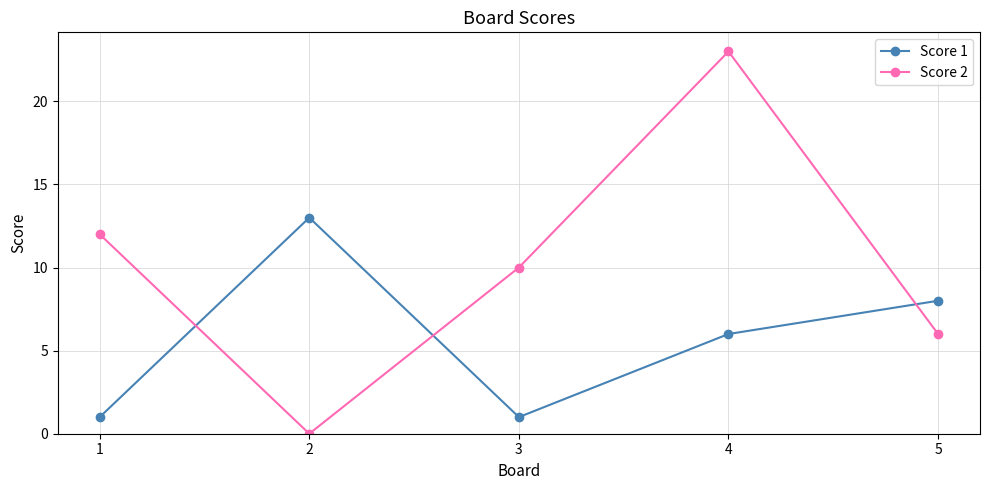

At 4, list the series in order from largest to smallest.

Score 2, Score 1